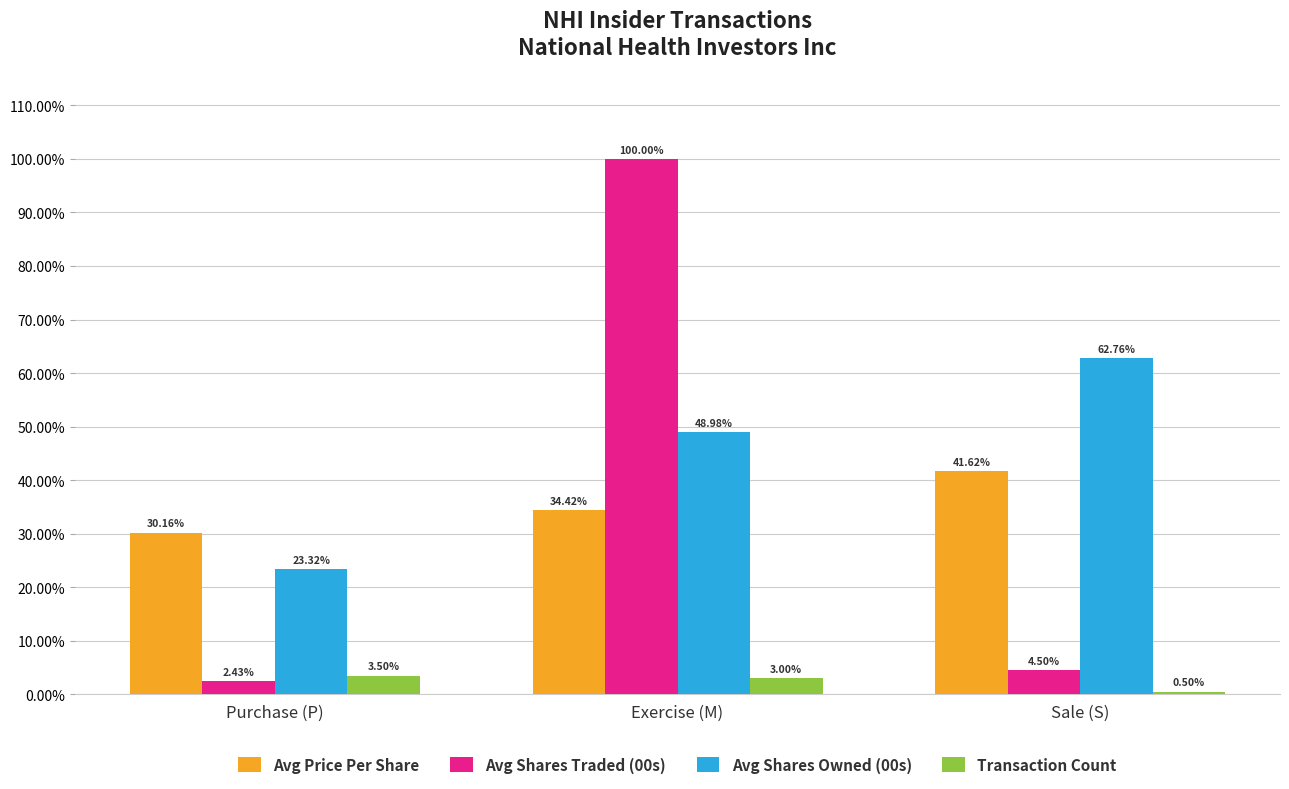

Where does the Avg Shares Owned (00s) series first go above 48?

Exercise (M)